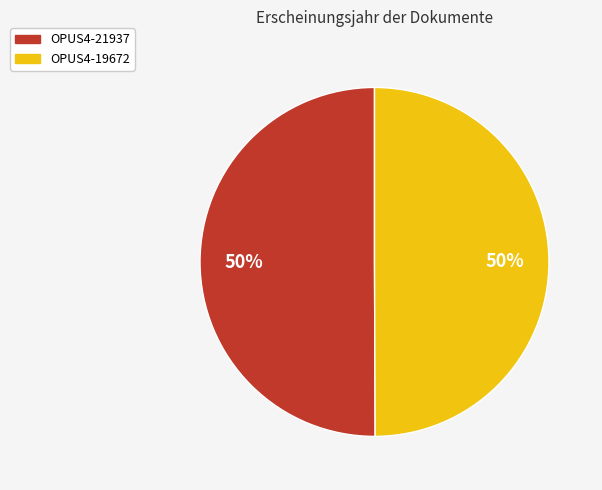

What percentage is the OPUS4-21937 slice, to the nearest percent?

50%